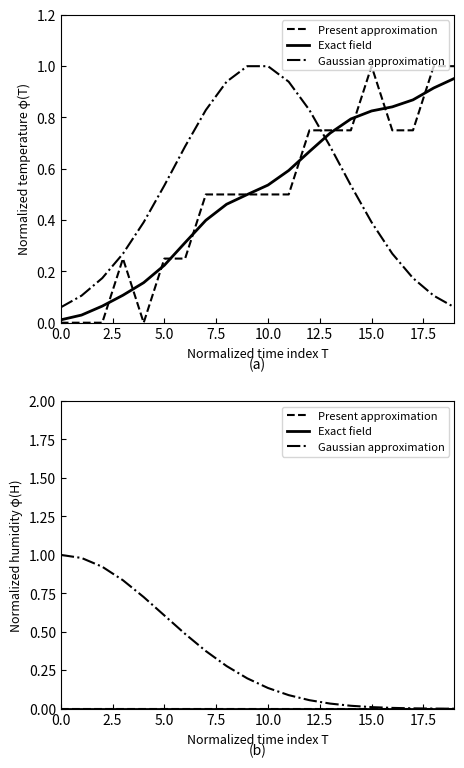

List the series in order of their peak value, highest first.

Gaussian approximation, Present approximation, Exact field